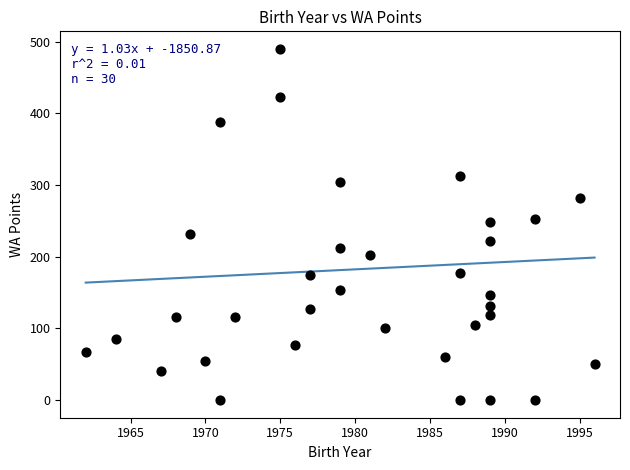

What is the range of Y values (max minus min)?

490